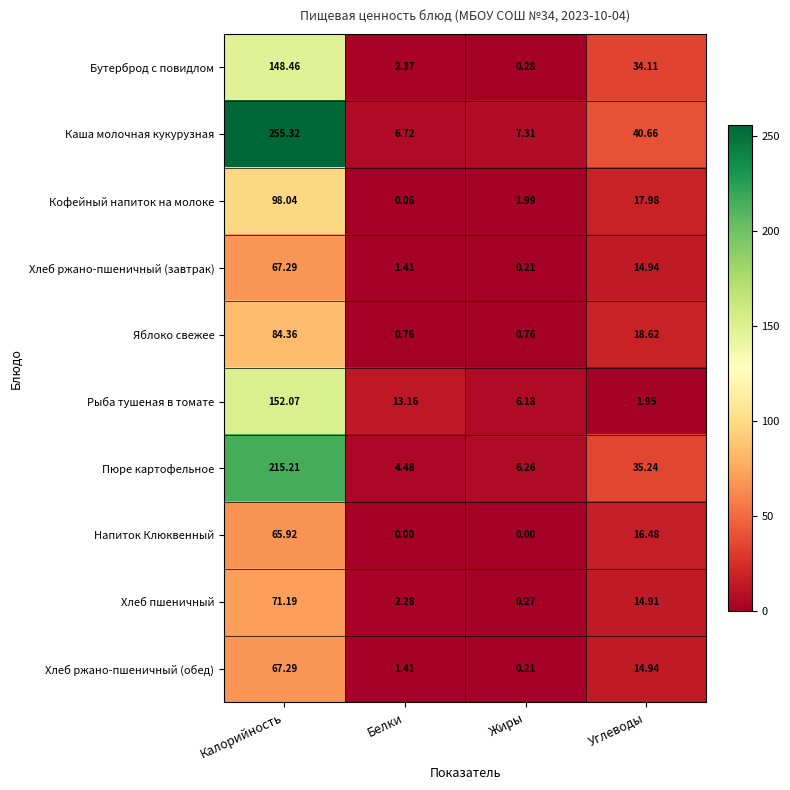

Which category has the highest value across all series?

Калорийность